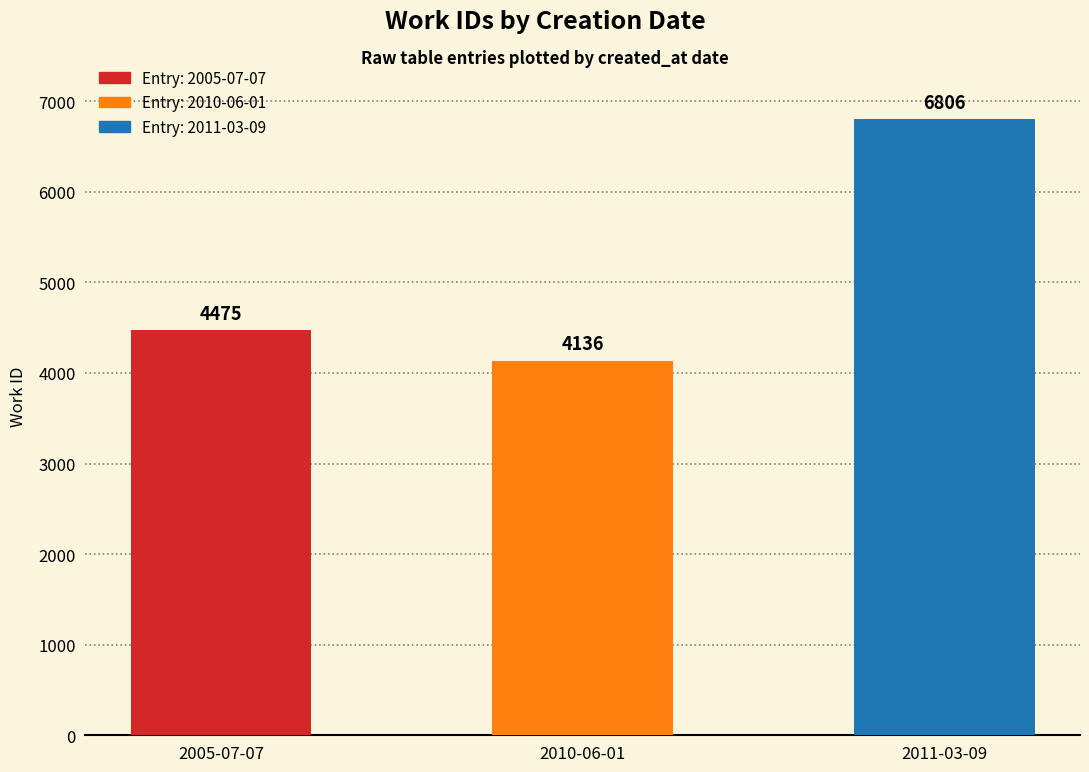

What is the difference between the maximum and second lowest values?

2331